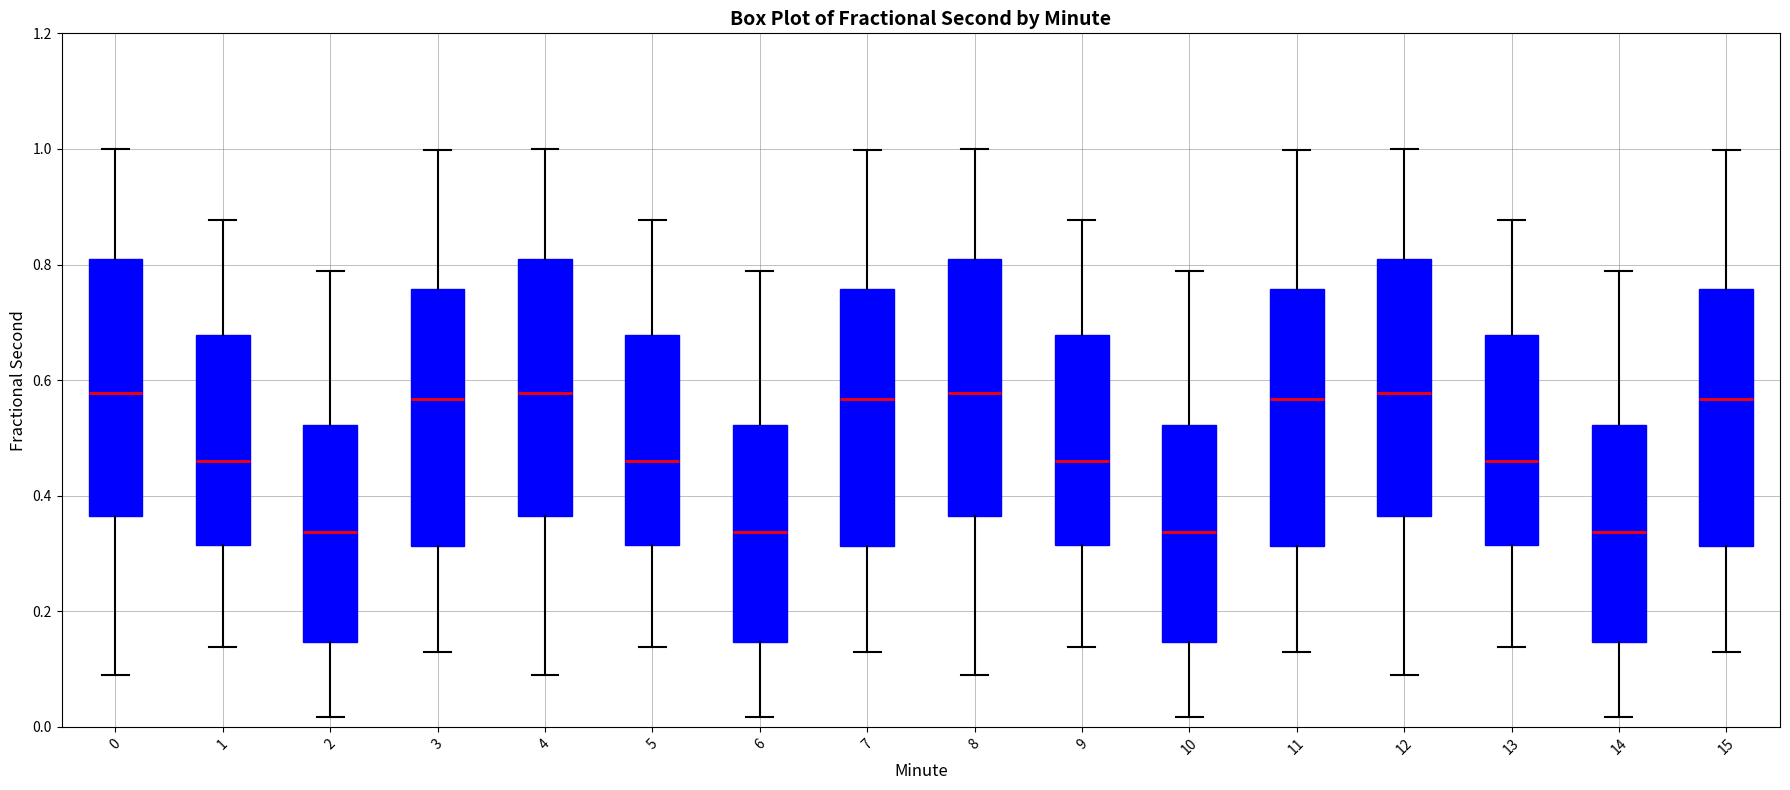

Where does the median line of the box at x = 13 sit on the y-axis? The values are not printed on the chart, so give them approximately, as read against the axis.

0.46